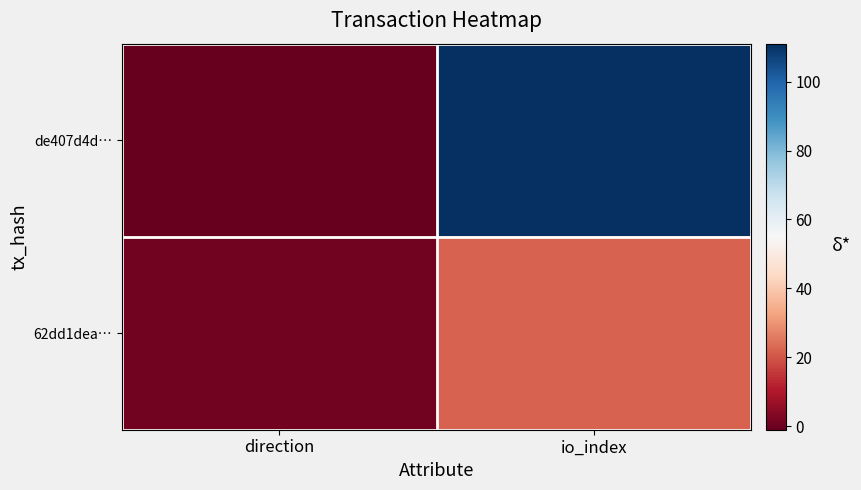

Reading right to left, what are all the values shown in this chart?

de407d4d…: io_index=111	direction=-1
62dd1dea…: io_index=22	direction=1